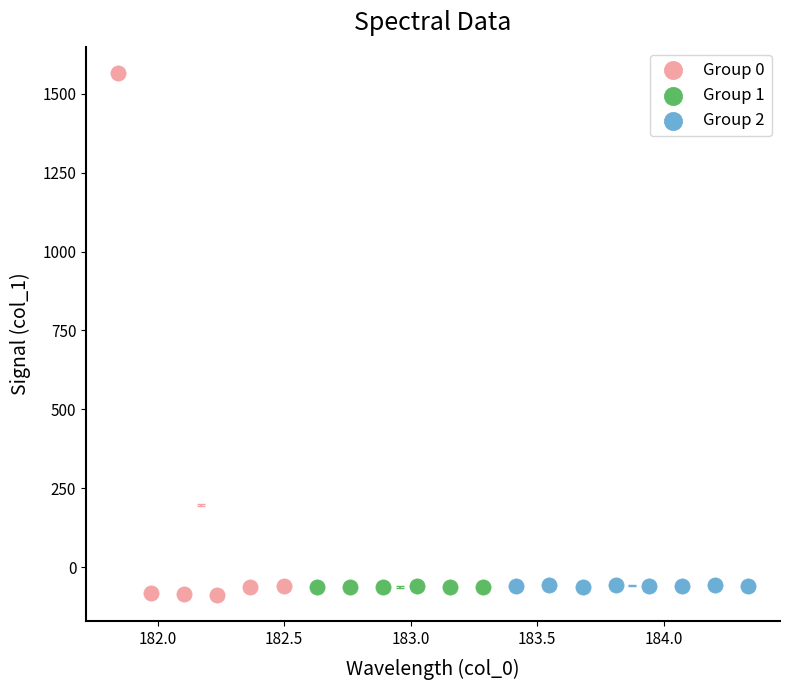

Which series contains the highest Y value?

Group 0